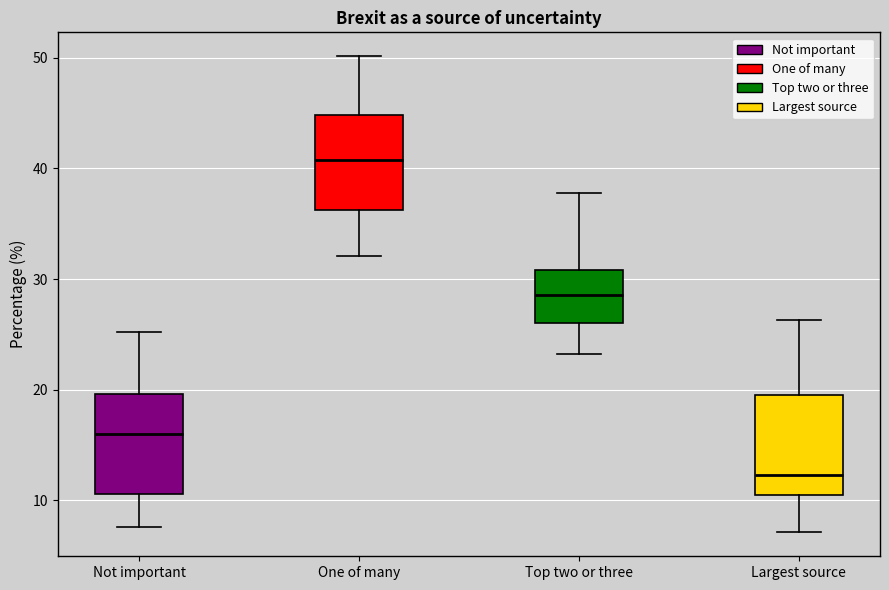

Which box has the lowest median line?

Largest source